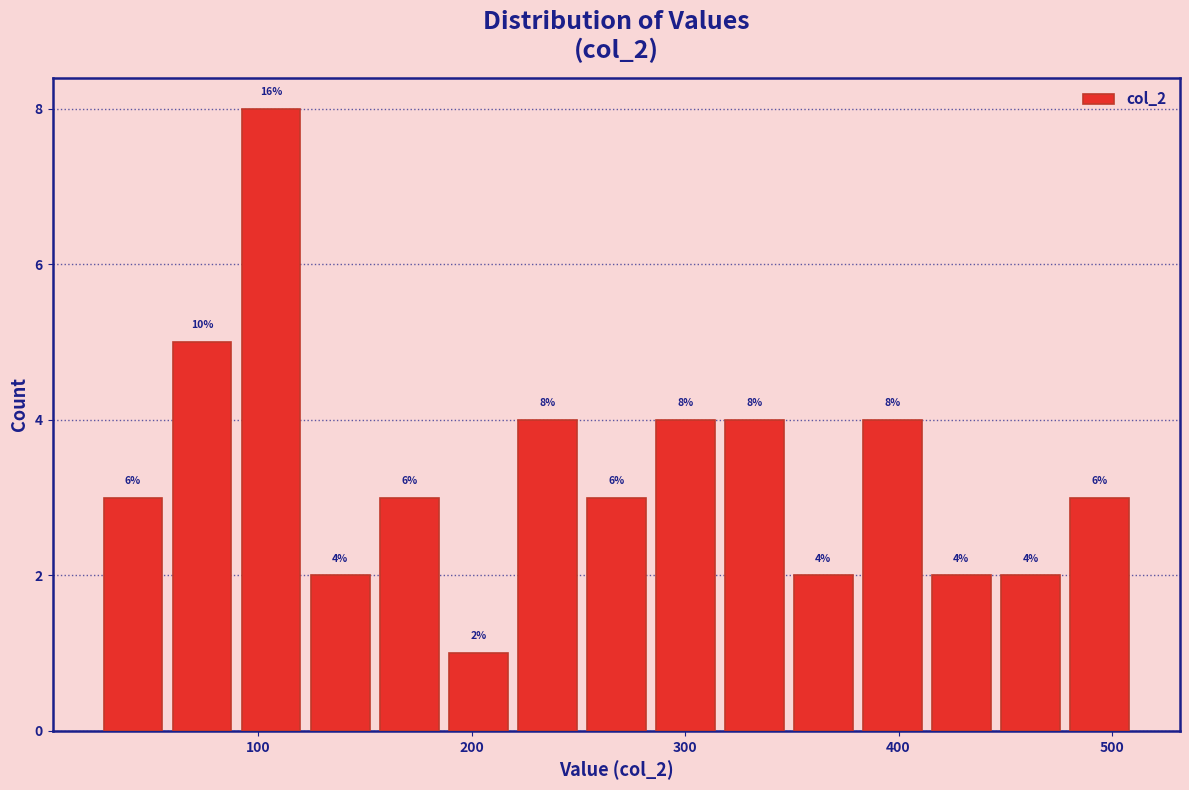

Read against the x-axis, roughly where is the centre of the tallest bar?

110